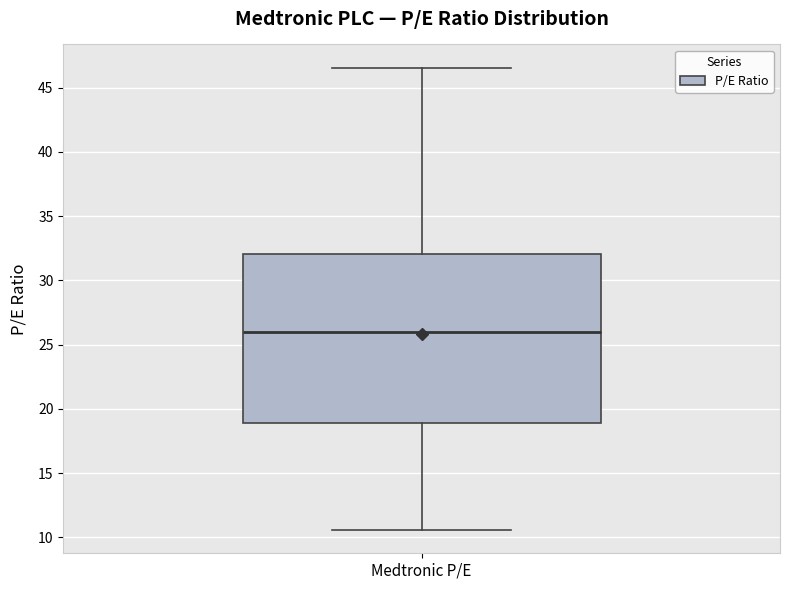

Read this box plot against the y-axis: the position of the median line, the range covered by the box, and the ends of both whiskers. The values are not printed on the chart, so give them approximately, as read against the axis.

median 26.0, box 19.0 to 32.0, whiskers 10.5 to 46.5